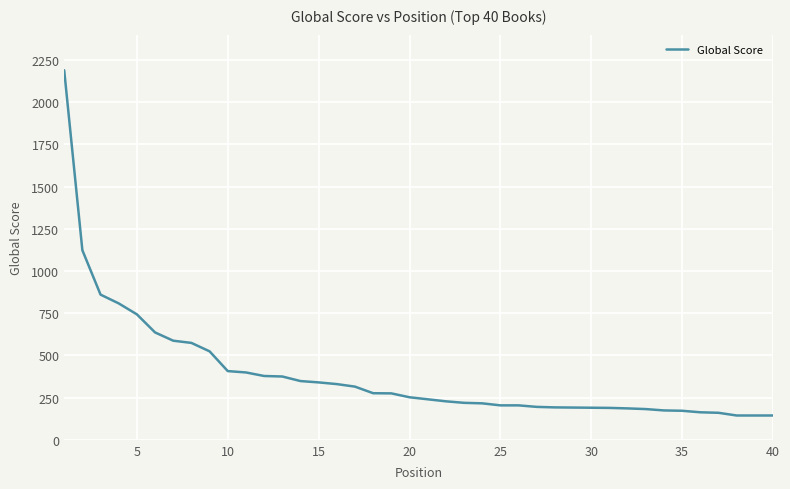

What is the maximum value shown in the chart?

2189